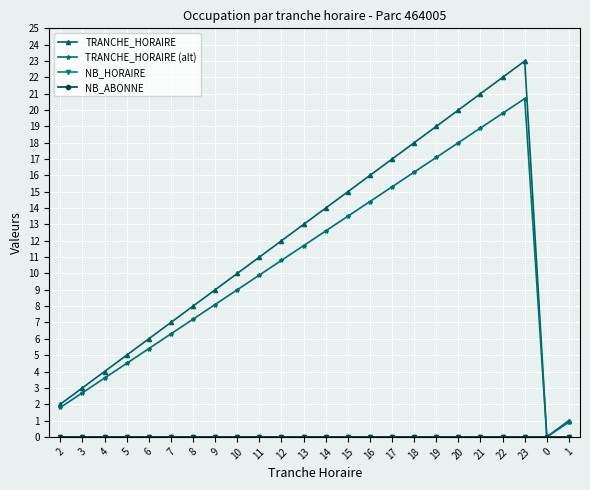

Where is the first local maximum for TRANCHE_HORAIRE (alt)?

23